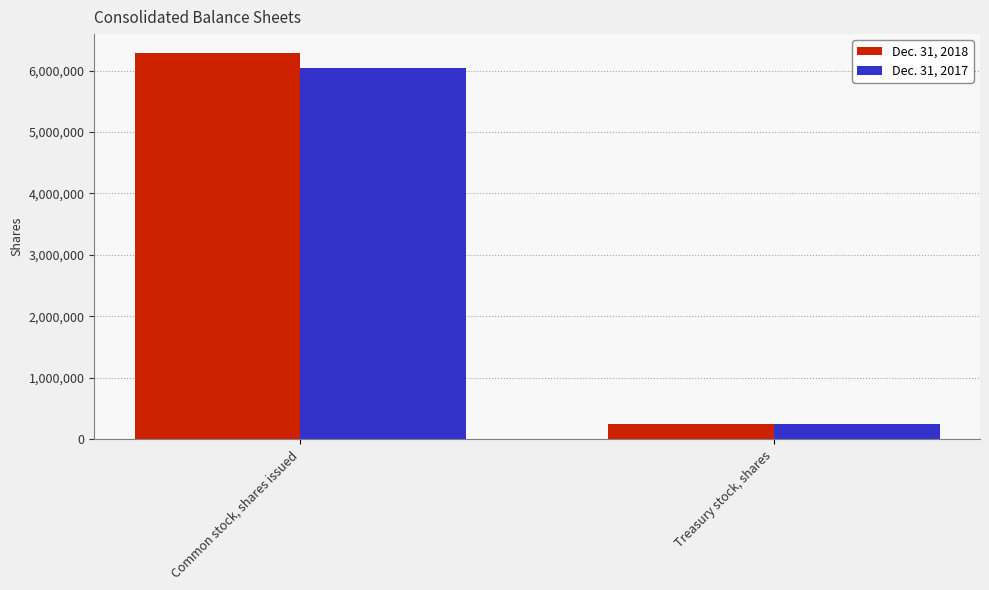

How many values in the Dec. 31, 2018 series are below 6278481?

1